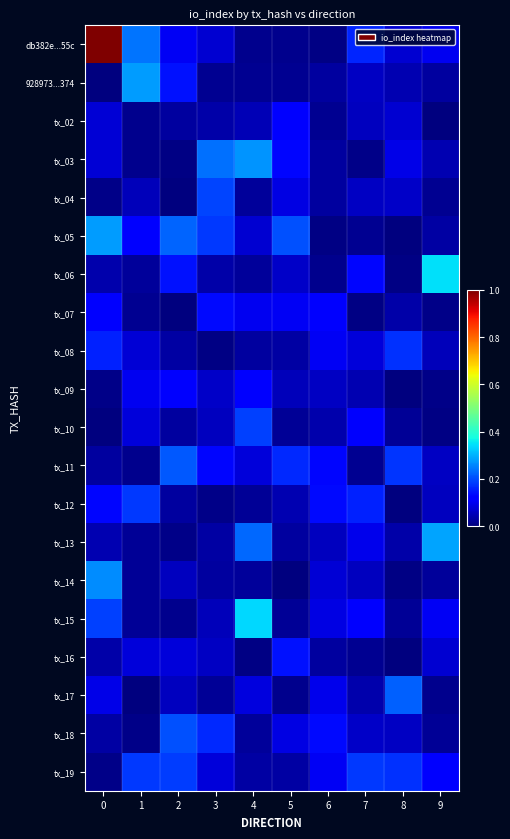

Count the number of categories in the chart.

10